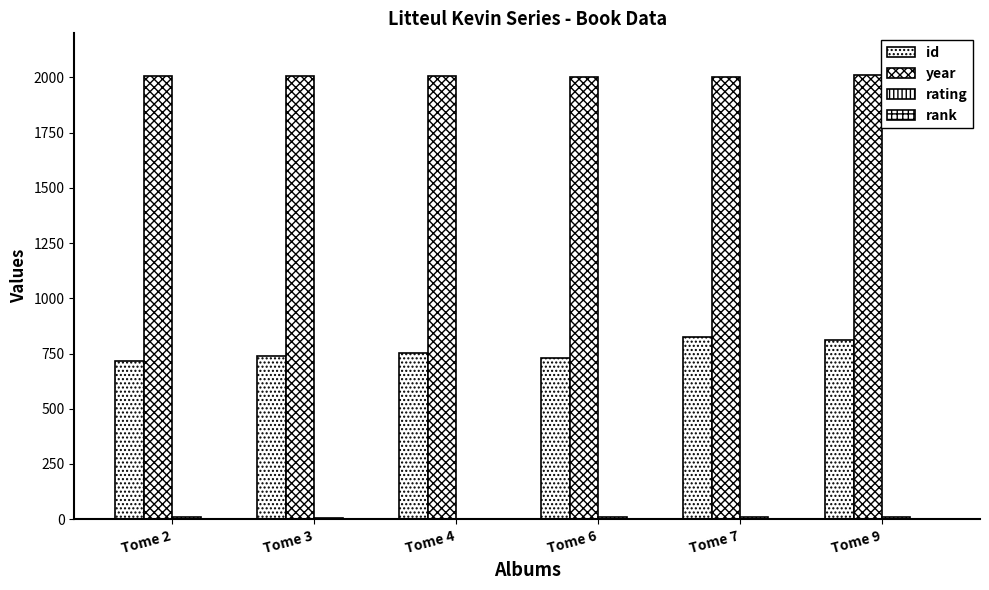

Rank the series at Tome 2 from lowest to highest value.

rank, rating, id, year